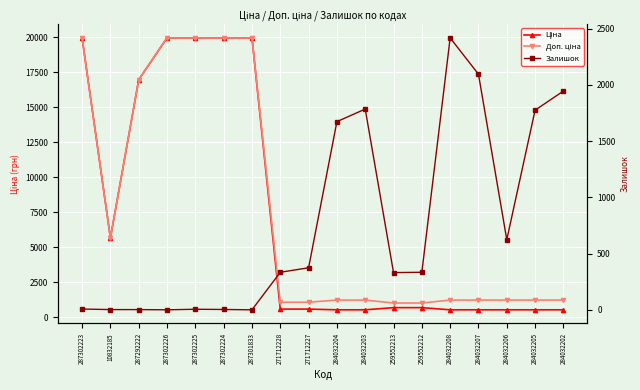

How many series are shown in this chart?

3